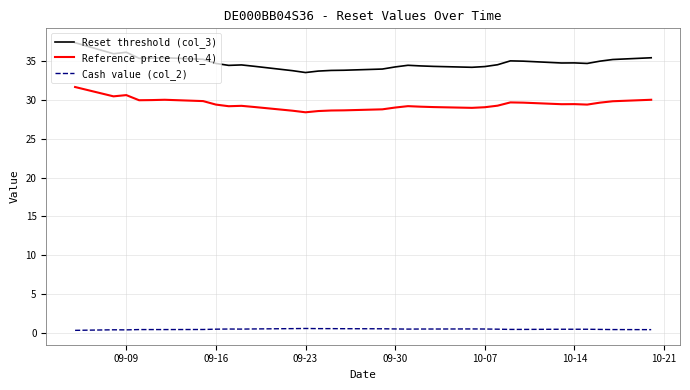

What is the greatest value displayed?

37.3